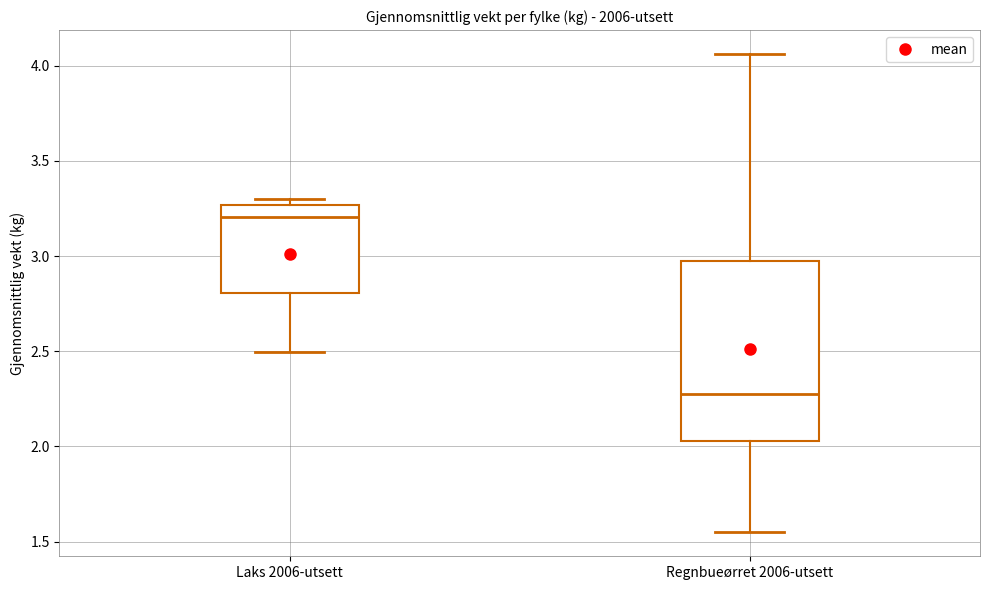

Which box's median line is the highest?

Laks 2006-utsett